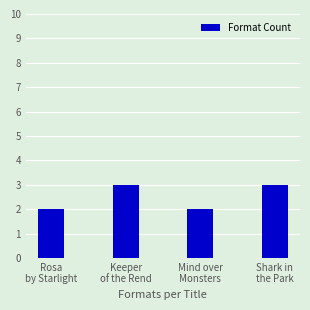

True or false: the data shows 1 at Mind over
Monsters.

False